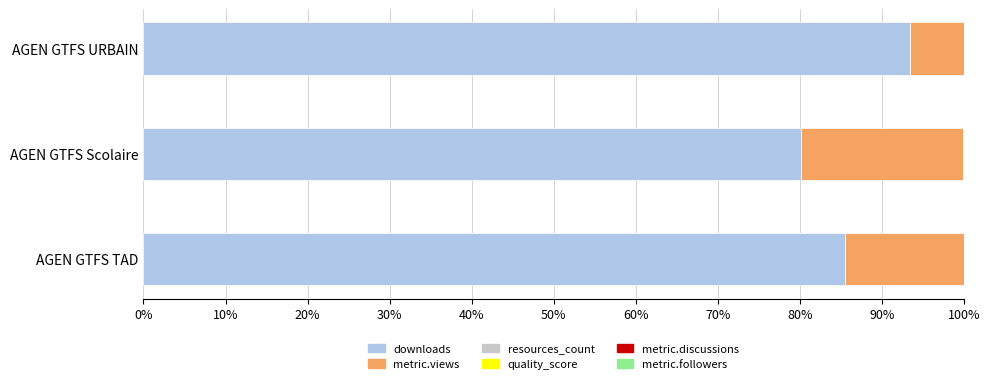

True or false: downloads has a value of 93.5 at AGEN GTFS URBAIN.

True